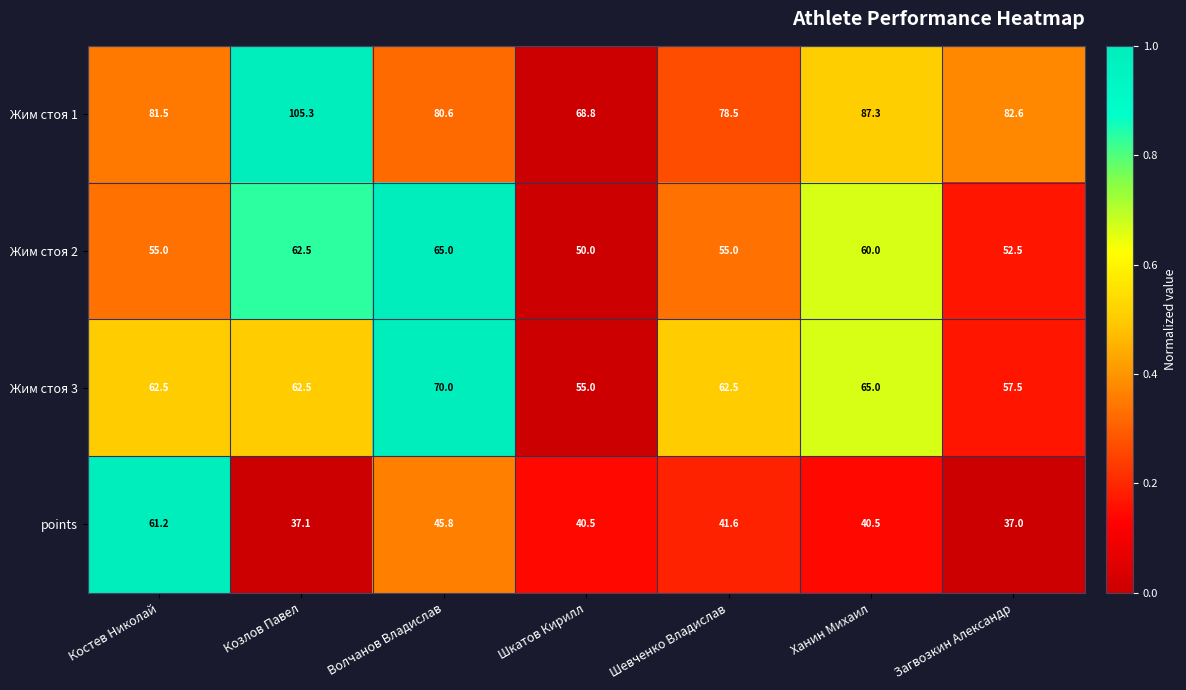

Rank the series by their maximum value, from lowest to highest.

points, Жим стоя 2, Жим стоя 3, Жим стоя 1